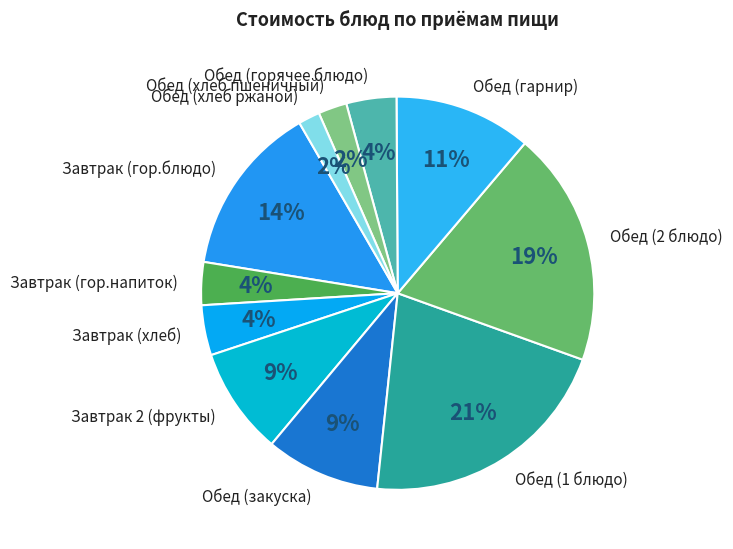

What percentage is the Обед (гарнир) slice, to the nearest percent?

11%